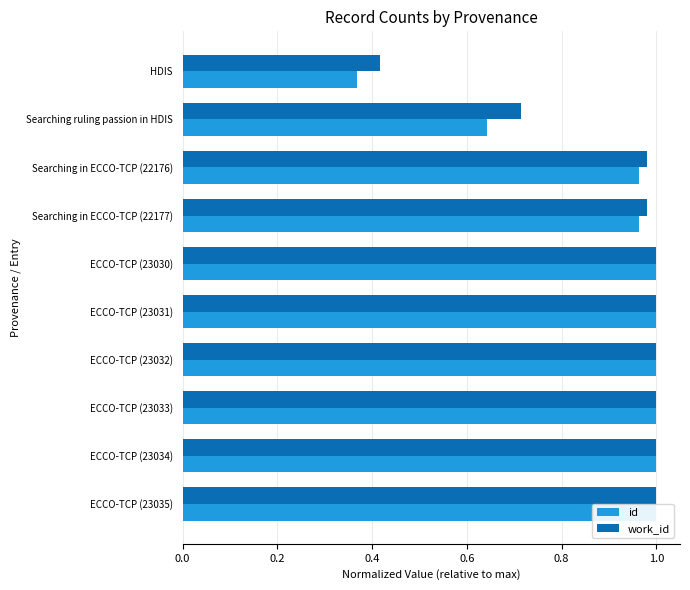

What is the maximum value for id?

1.0